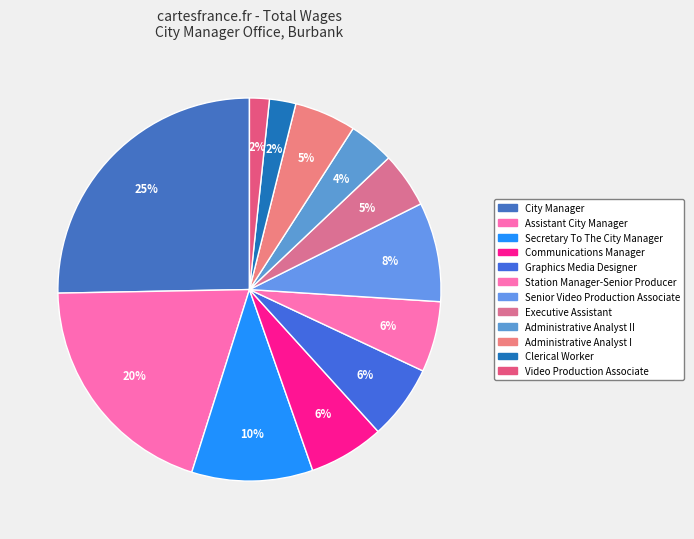

How many segments does this pie chart have?

12